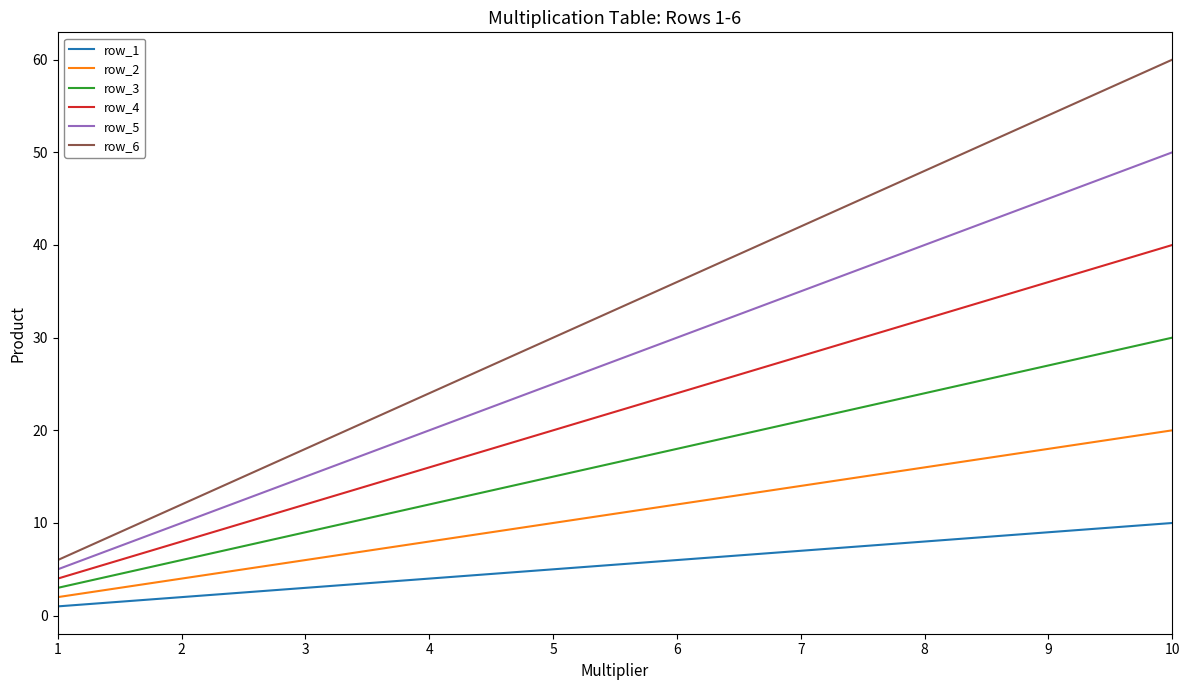

At which category is the sum across all series the highest?

10